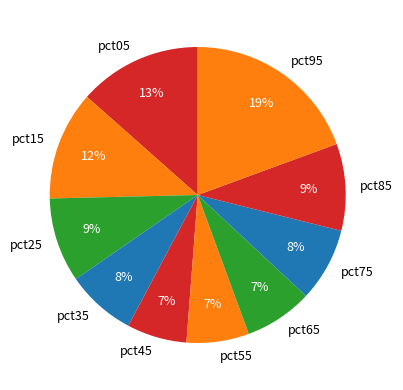

Which category has the biggest portion of the pie?

pct95